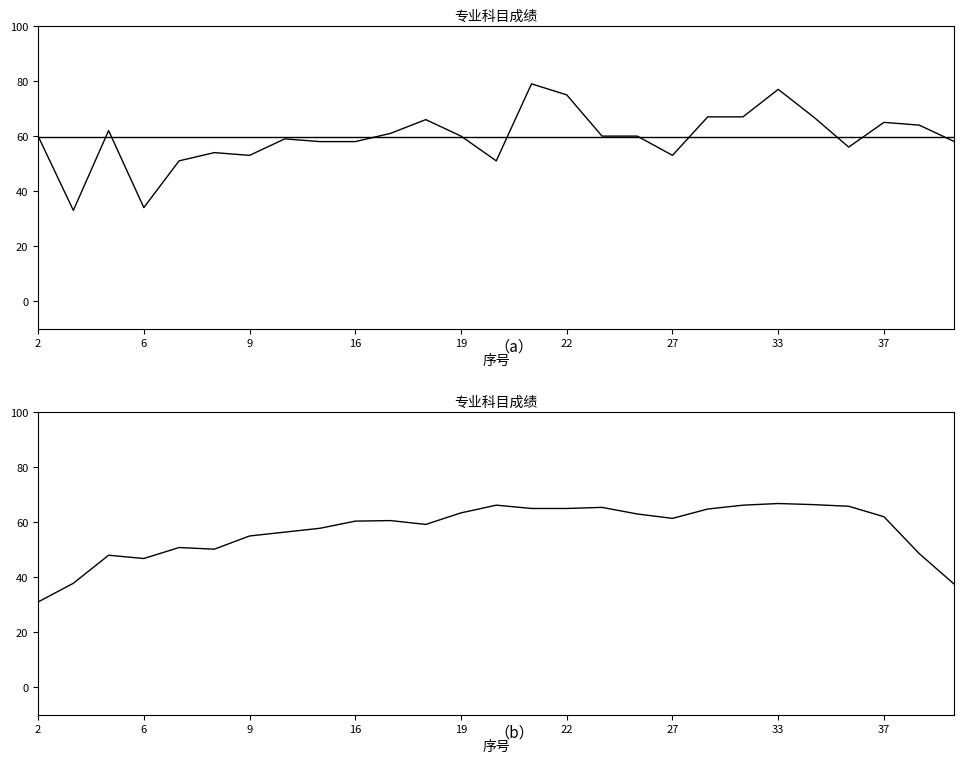

Is it true that 专业科目成绩（平滑） equals 103.1 at 10?

False